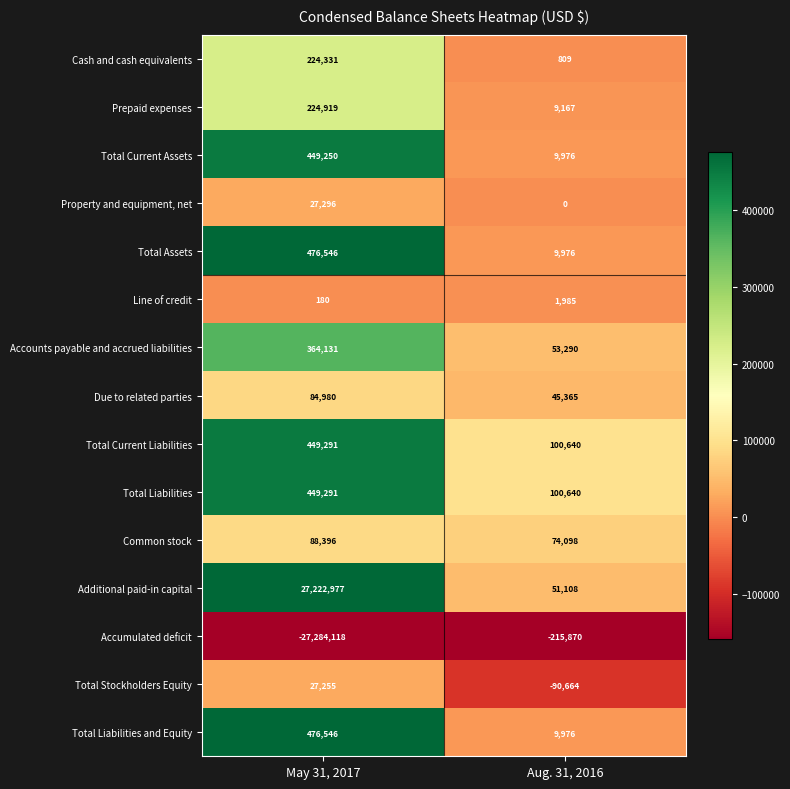

At which category is the sum across all series the highest?

May 31, 2017